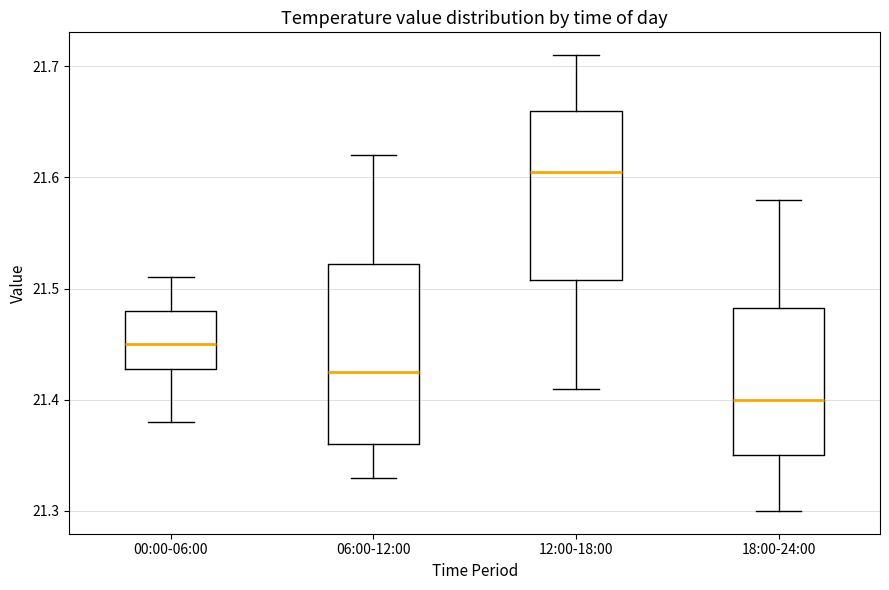

Reading left to right, transcribe this box plot: for each box, give where its median line is, the range the box spans, and where its two whiskers end, as read against the y-axis. The values are not printed on the chart, so give them approximately, as read against the axis.

00:00-06:00: median 21.45, box 21.43 to 21.48, whiskers 21.38 to 21.51
06:00-12:00: median 21.43, box 21.36 to 21.52, whiskers 21.33 to 21.62
12:00-18:00: median 21.61, box 21.51 to 21.66, whiskers 21.41 to 21.71
18:00-24:00: median 21.40, box 21.35 to 21.48, whiskers 21.30 to 21.58